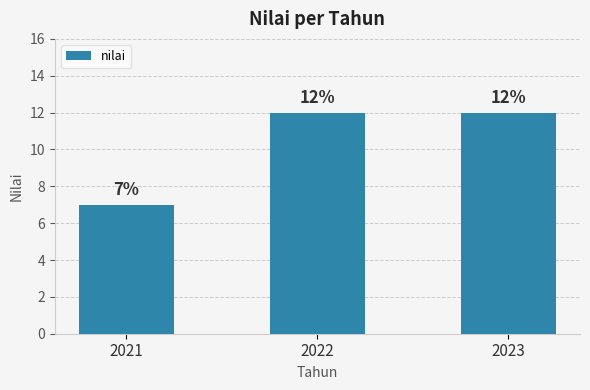

Does the chart contain any negative values?

No